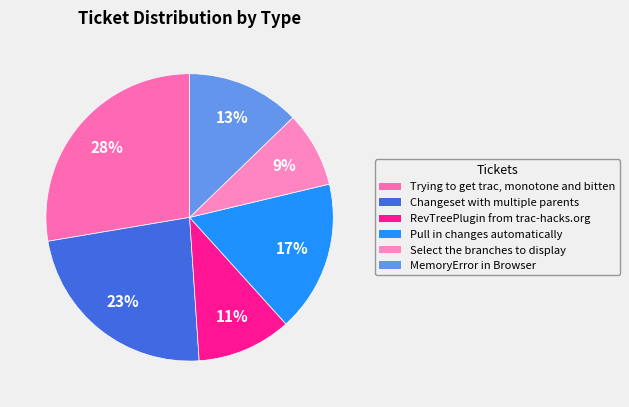

Is it true that RevTreePlugin from trac-hacks.org is 11% of the pie?

True